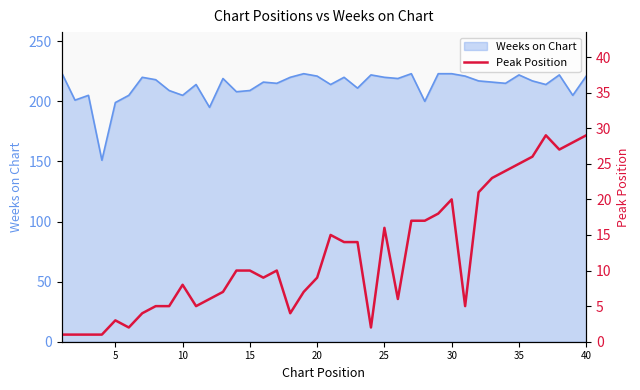

Reading left to right, what are all the values shown in this chart?

1	1	1	1	3	2	4	5	5	8	5	6	7	10	10	9	10	4	7	9	15	14	14	2	16	6	17	17	18	20	5	21	23	24	25	26	29	27	28	29